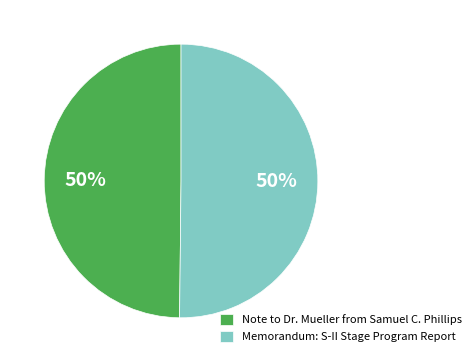

Do Memorandum: S-II Stage Program Report and Note to Dr. Mueller from Samuel C. Phillips together represent more than half of the pie?

Yes